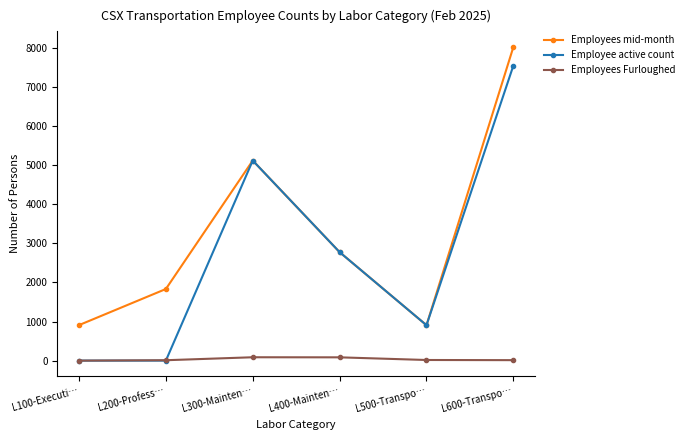

What is the total value across all series at L400-Mainten…?

5634